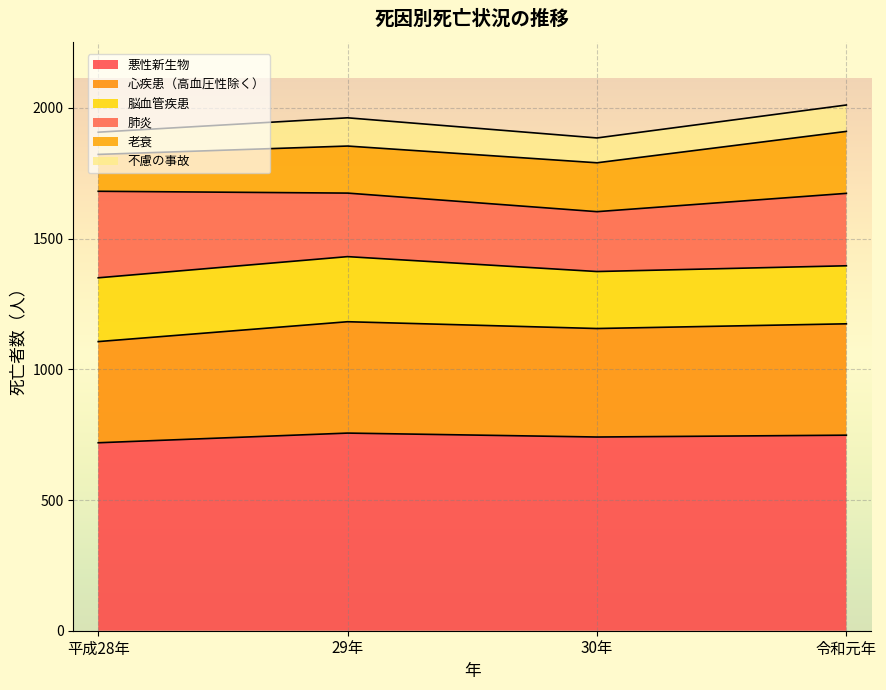

What is the maximum value for 悪性新生物?

756